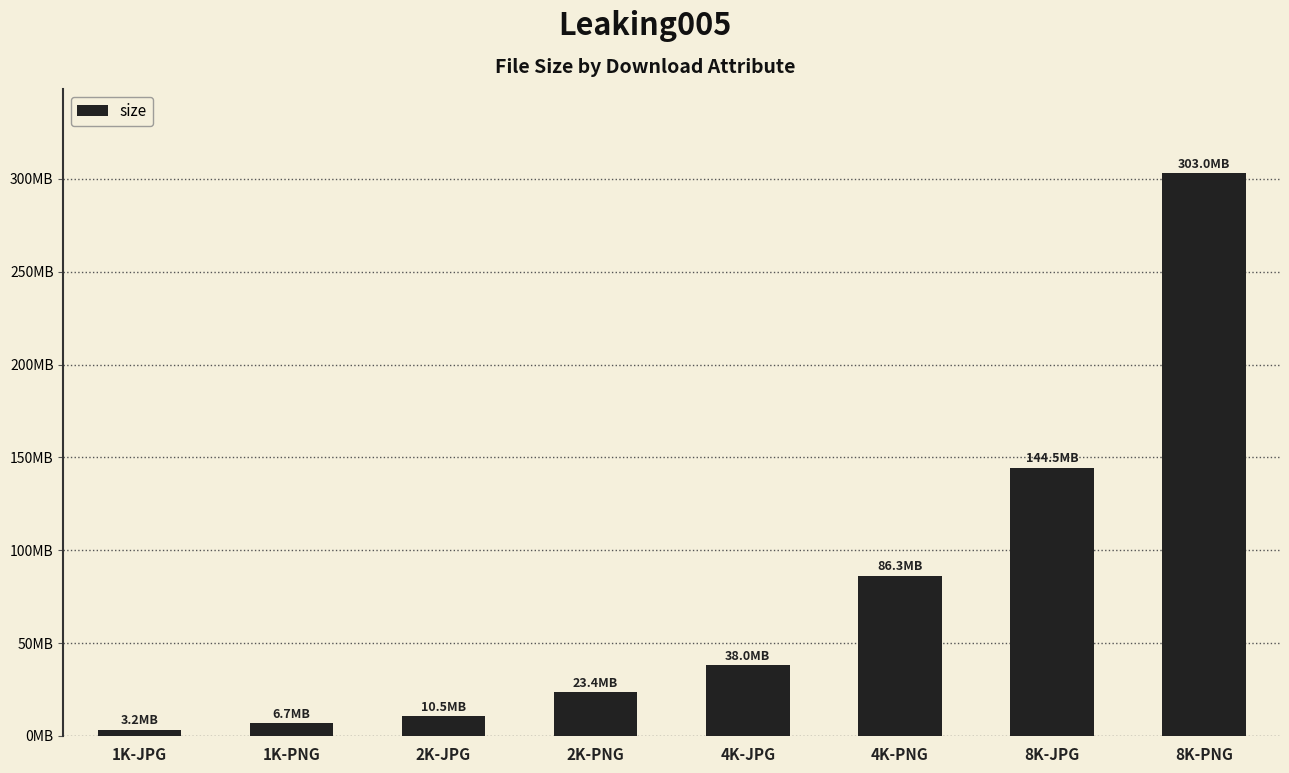

What position from the right is 4K-PNG?

3